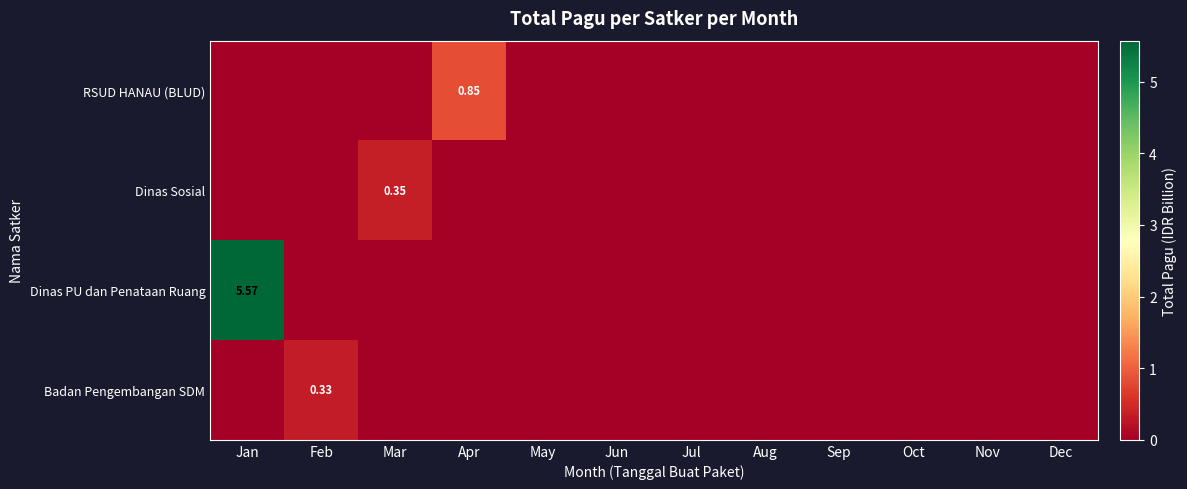

At which label is Badan Pengembangan SDM closest to 0?

Jan